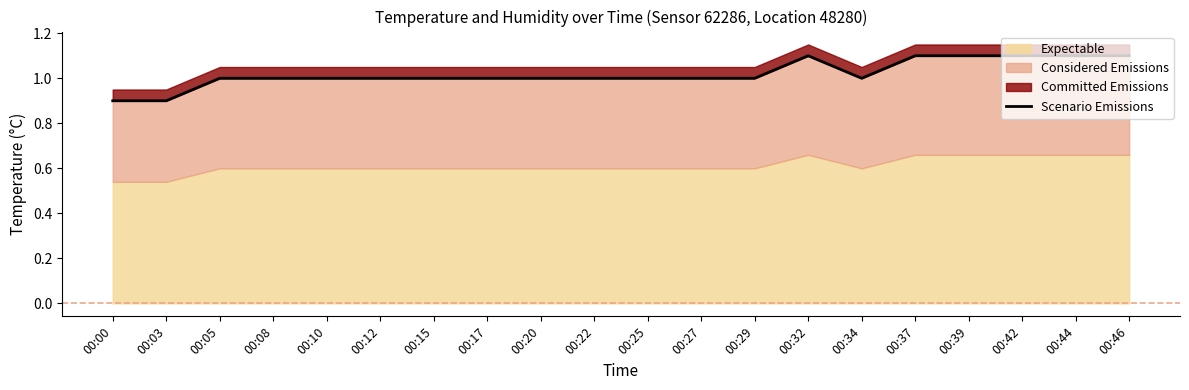

Reading right to left, extract all data points from this chart.

00:46=1.1	00:44=1.1	00:42=1.1	00:39=1.1	00:37=1.1	00:34=1.0	00:32=1.1	00:29=1.0	00:27=1.0	00:25=1.0	00:22=1.0	00:20=1.0	00:17=1.0	00:15=1.0	00:12=1.0	00:10=1.0	00:08=1.0	00:05=1.0	00:03=0.9	00:00=0.9